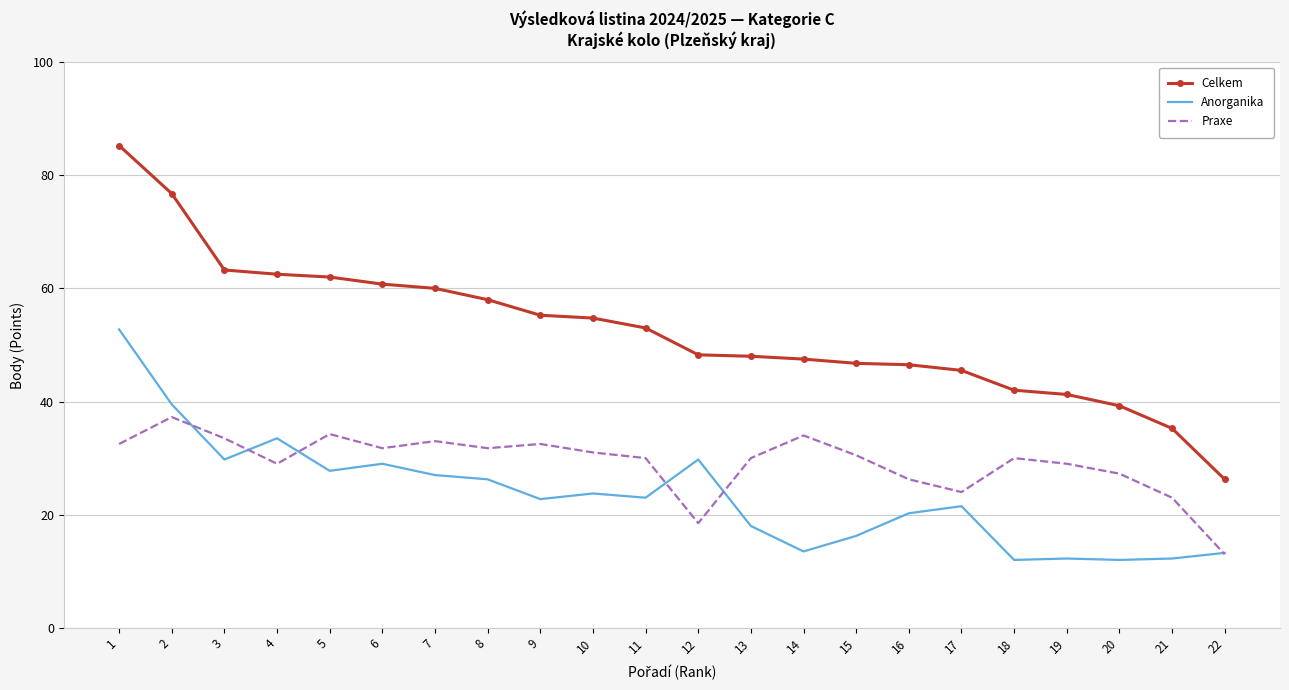

True or false: Celkem has a value of 31.5 at 3.

False